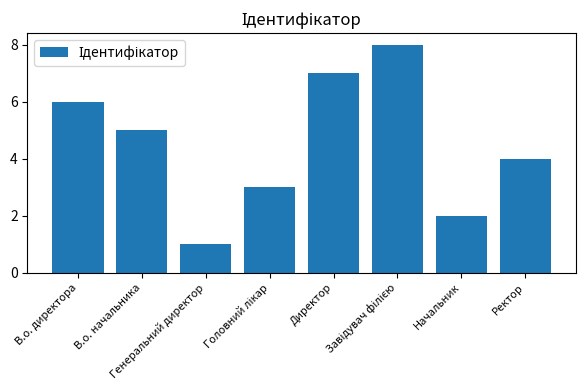

What is the difference between the second highest and second lowest values?

5